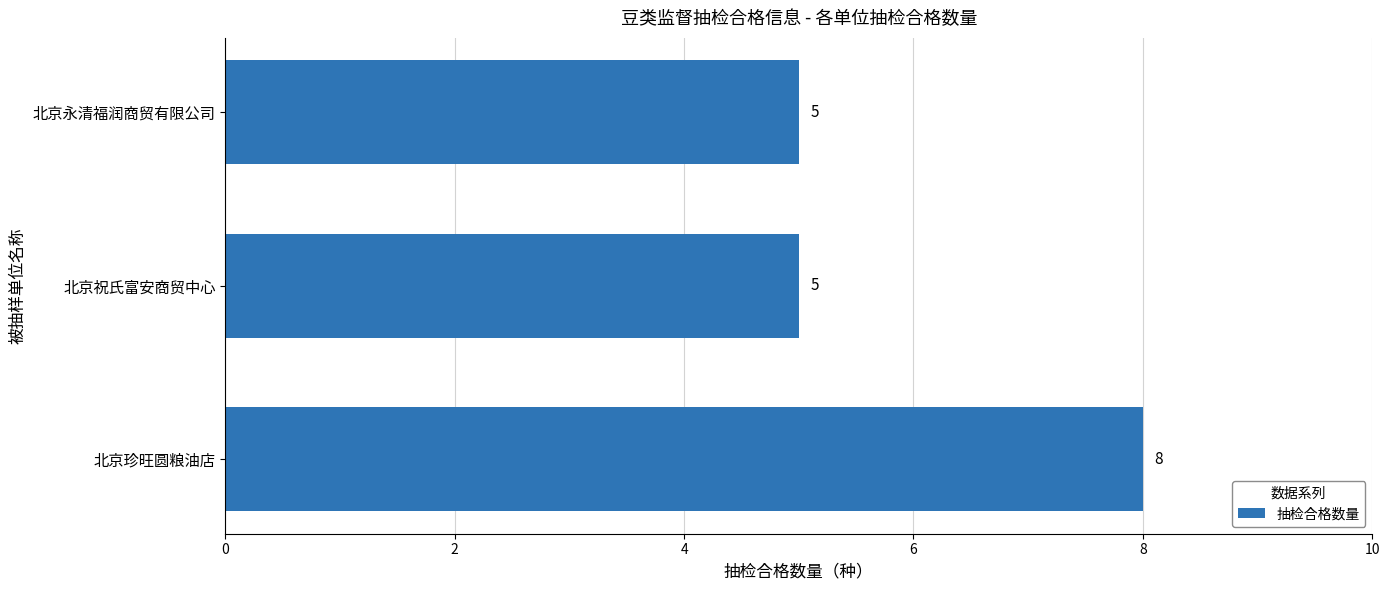

What is the ratio of the value at 北京永清福润商贸有限公司 to the value at 北京祝氏富安商贸中心?

1.0